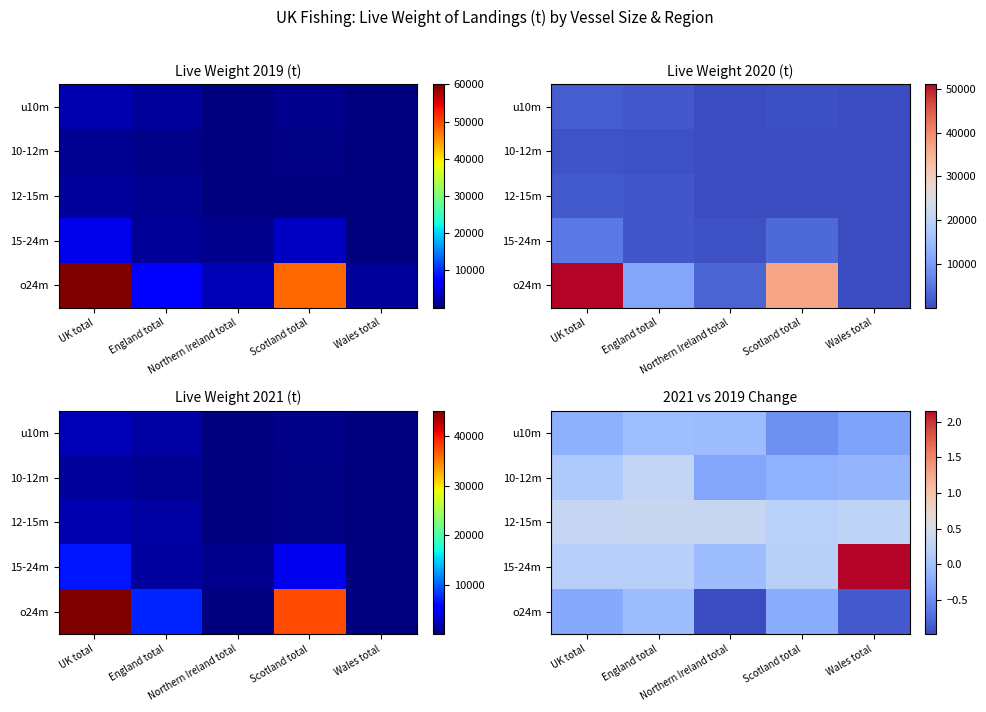

What is the average value of the o24m series?

-0.5